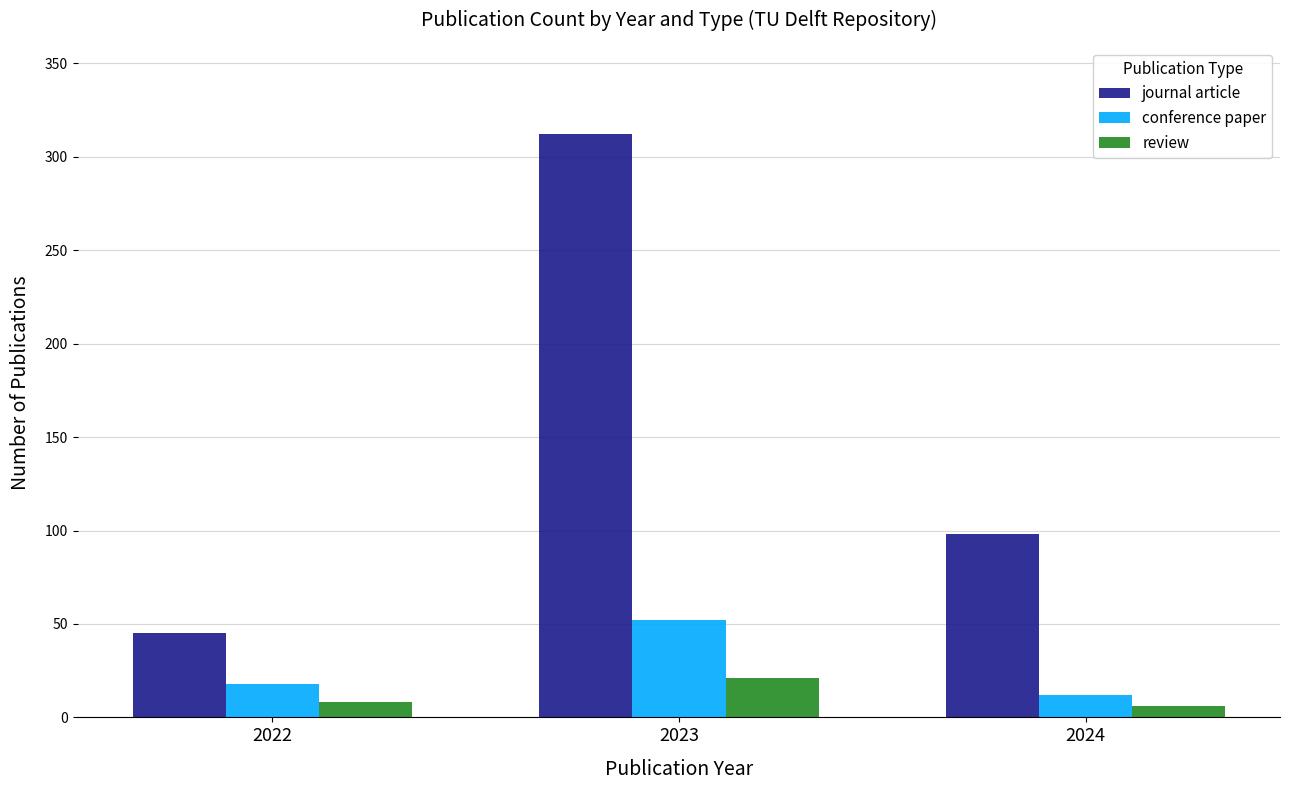

What is the minimum value for journal article?

45